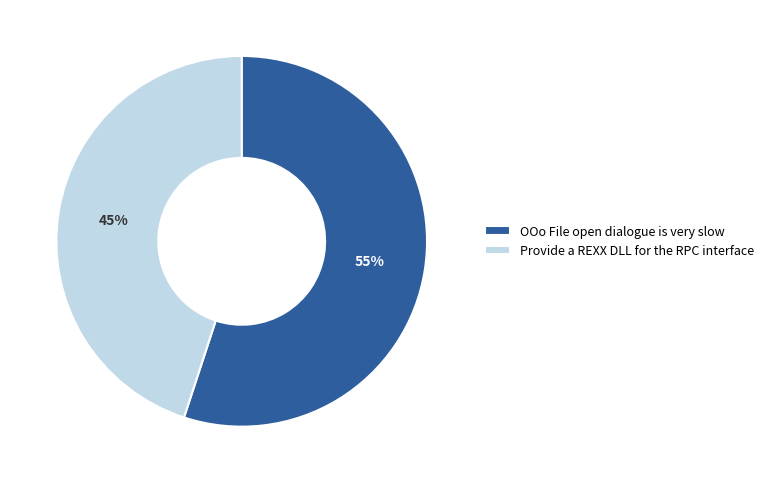

Combined, do Provide a REXX DLL for the RPC interface and OOo File open dialogue is very slow account for over 50%?

Yes